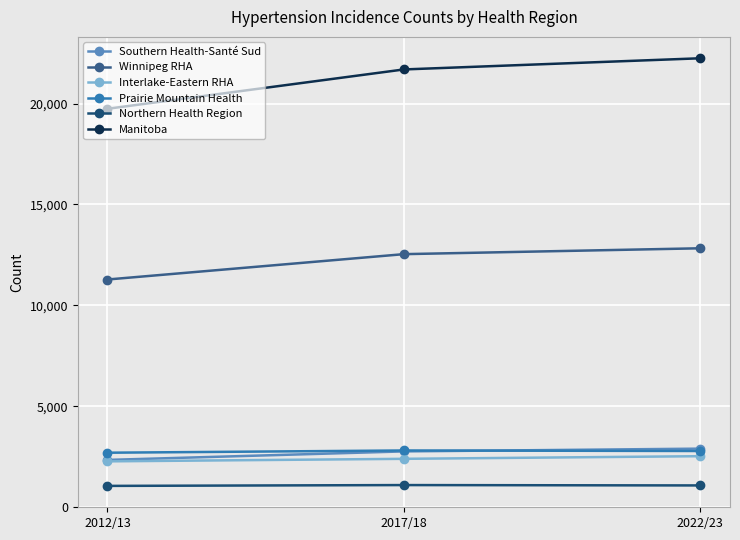

Rank the categories by Winnipeg RHA value from lowest to highest.

2012/13, 2017/18, 2022/23